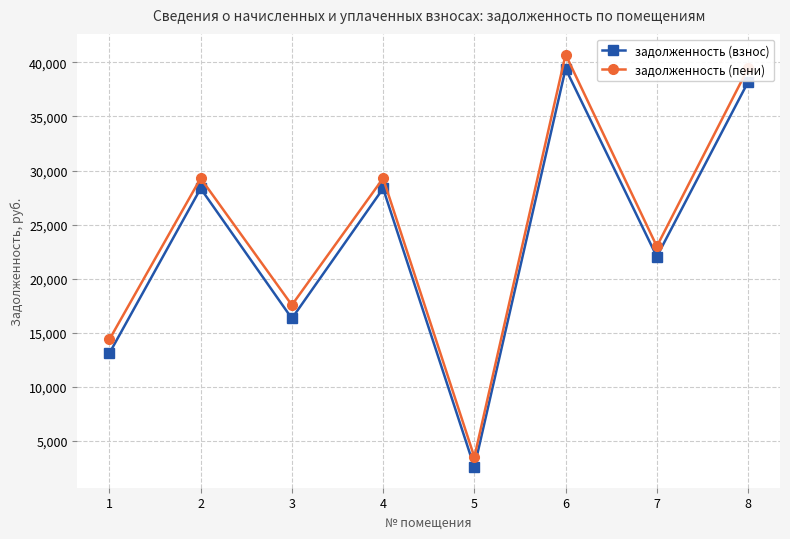

What is the average value of the задолженность (взнос) series?

23548.5